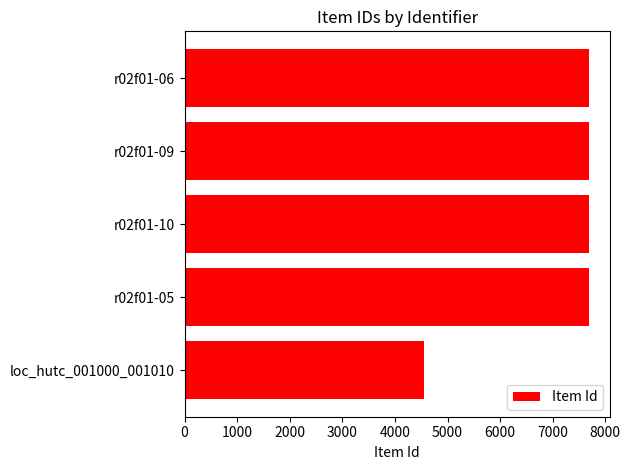

How many bars are there in total?

5